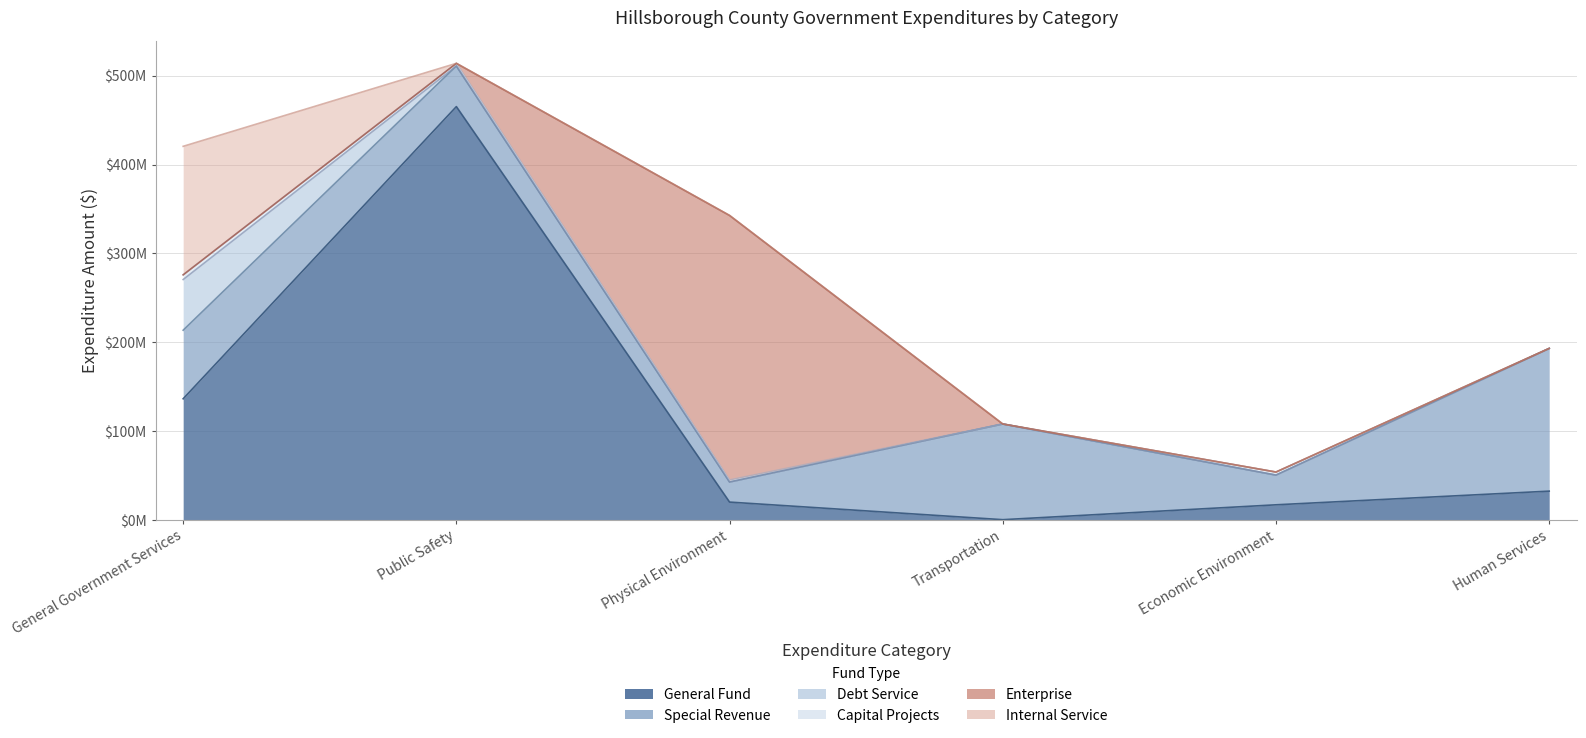

Which category has the highest value in the Special Revenue series?

Human Services